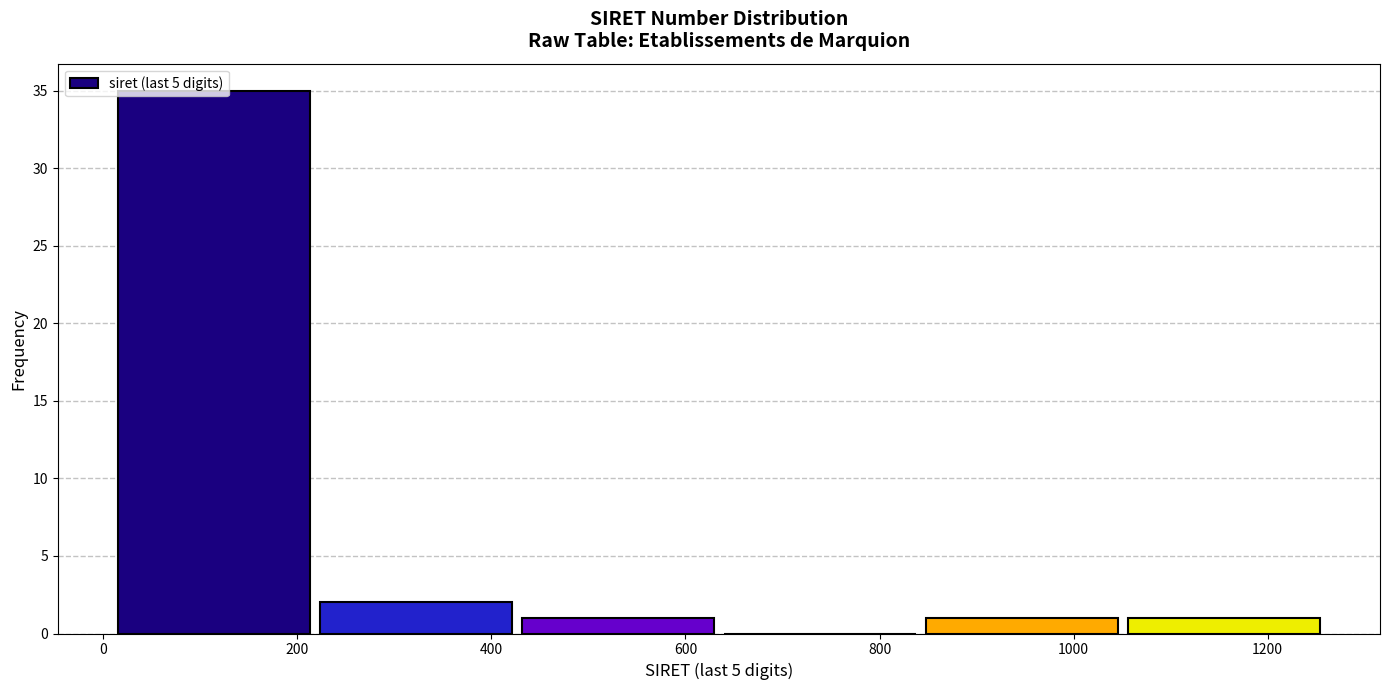

Reading left to right, list every bar in this chart as the range it spans on the x-axis followed by its height. Neither the bar edges nor the heights are printed on the chart, so give them approximately, as read against the axes.

20 to 220: 35
220 to 420: 2
420 to 640: 1
640 to 840: 0
840 to 1060: 1
1060 to 1260: 1